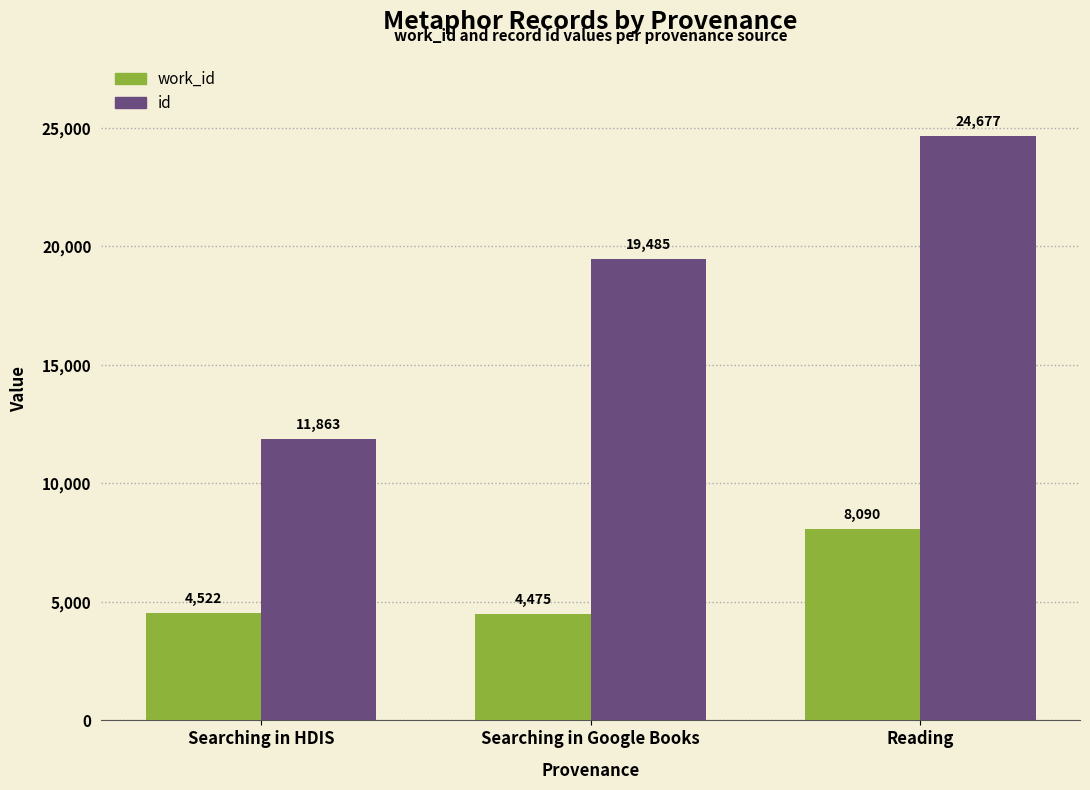

At which category does the chart reach its peak across all series?

Reading